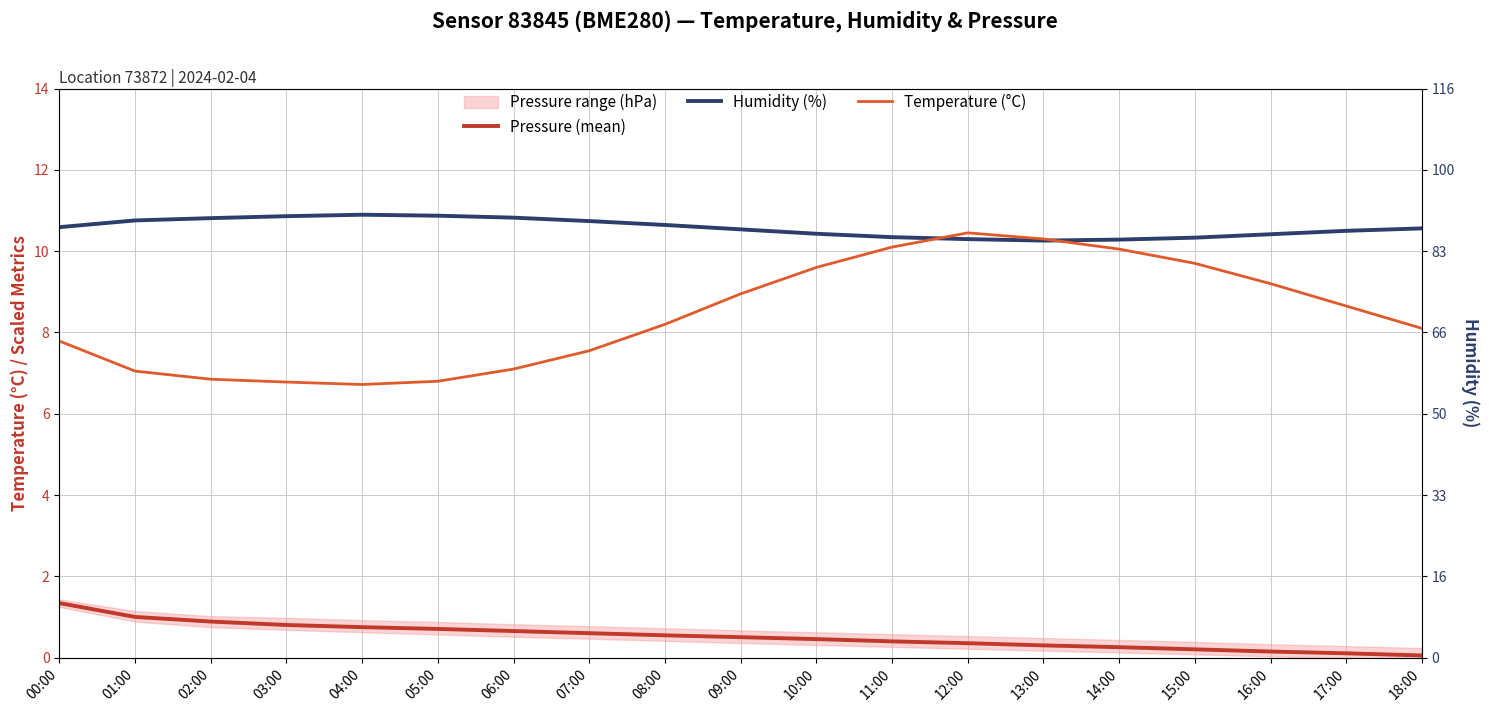

Rank the series at 15:00 from highest to lowest value.

Humidity (%), Temperature (°C), Pressure (mean)